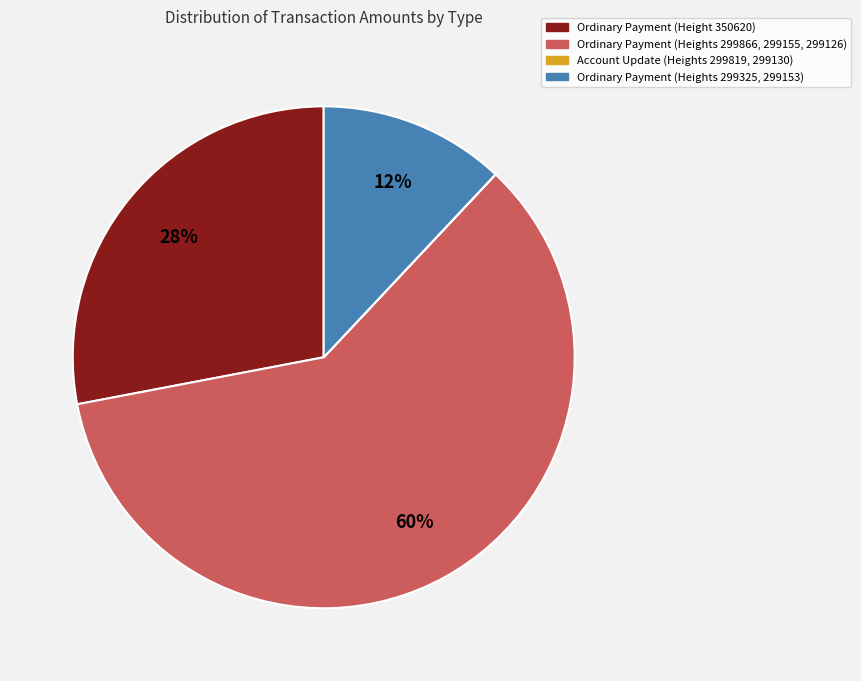

Which slice is the largest?

Ordinary Payment (Heights 299866, 299155, 299126)